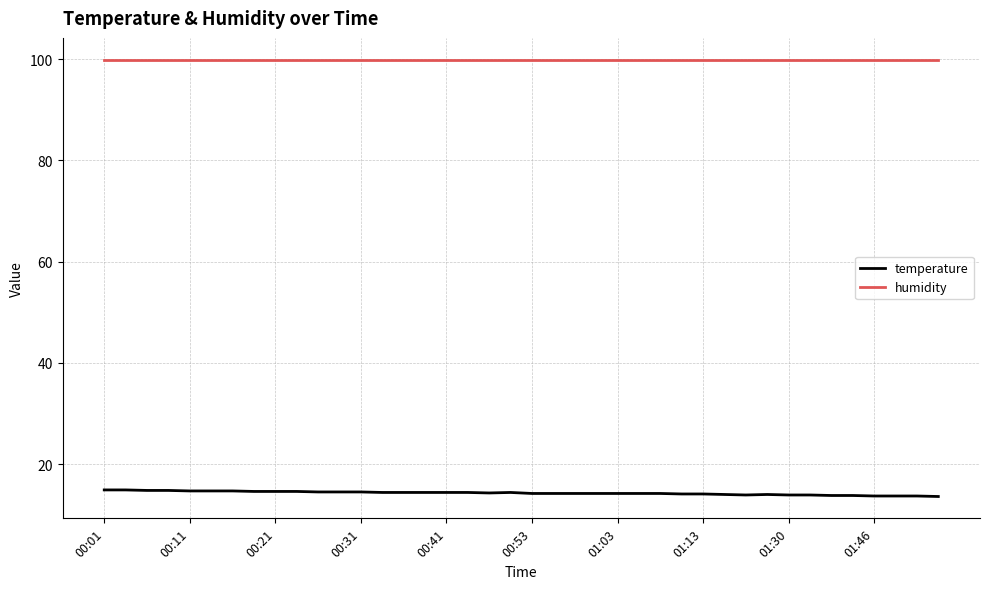

Does the chart have visible grid lines?

Yes